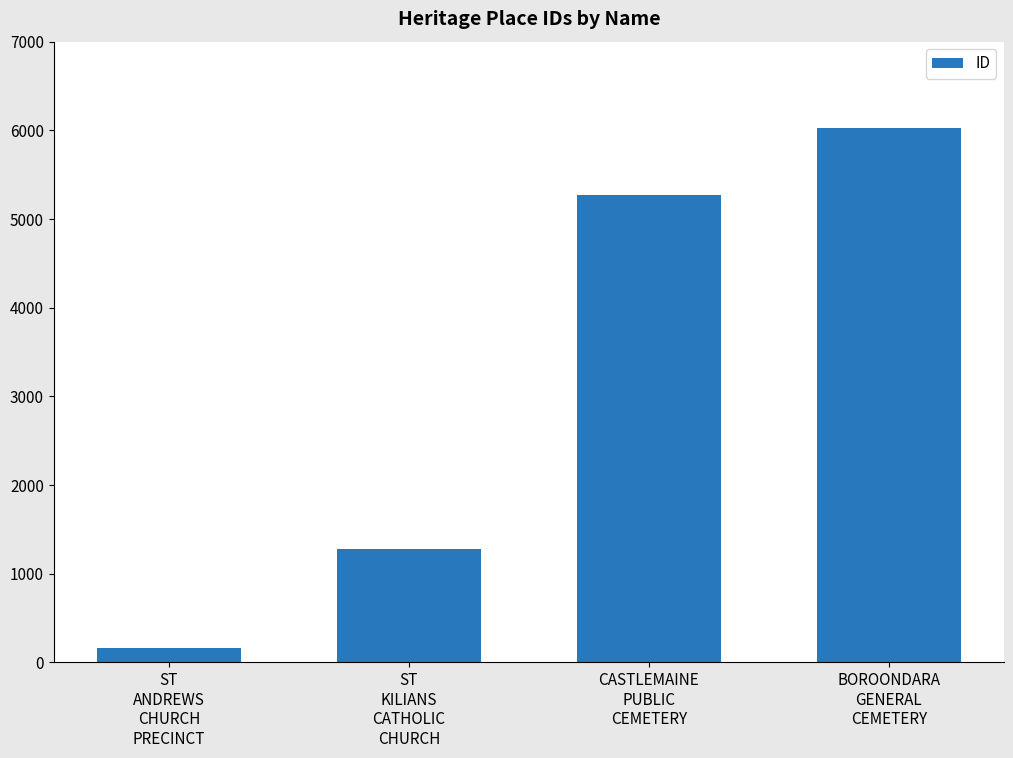

Is it true that the value at BOROONDARA
GENERAL
CEMETERY is 4166?

False